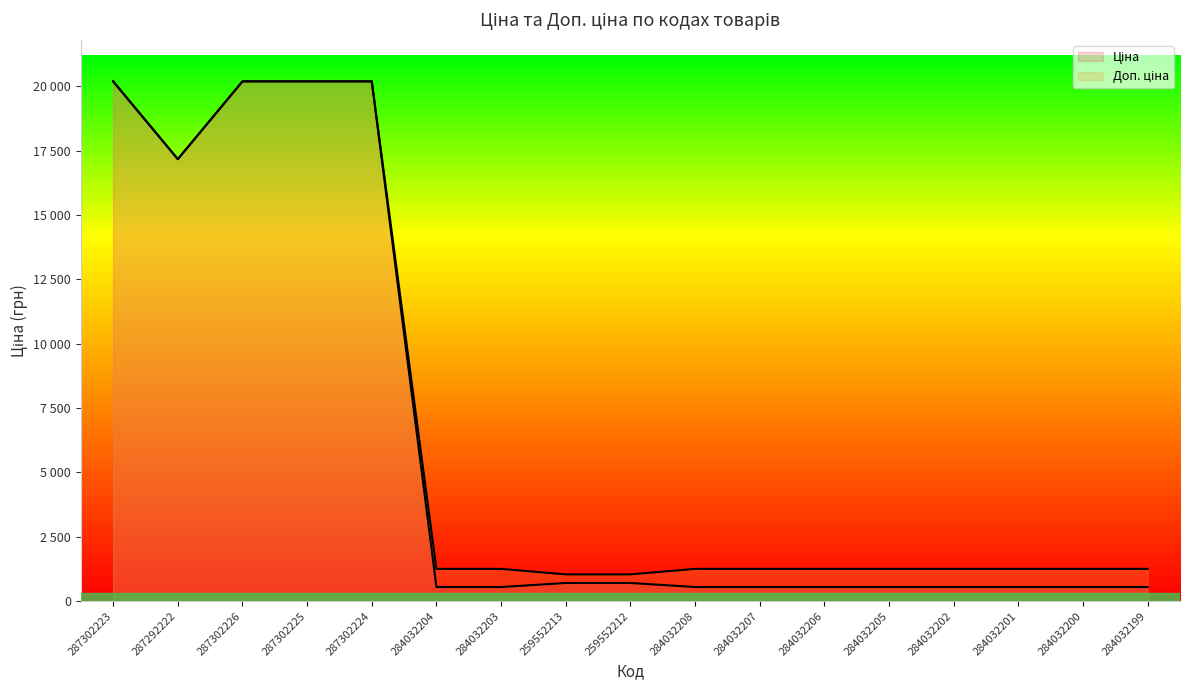

Rank the series by their maximum value, from highest to lowest.

Ціна, Доп. ціна